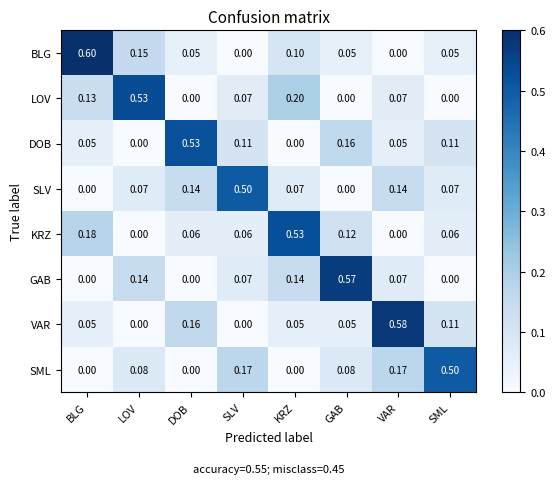

At which category is the sum across all series the highest?

KRZ